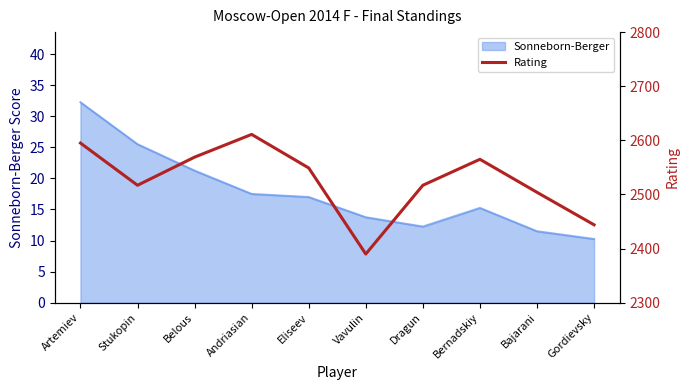

The value at Bernadskiy is 1794. True or false?

False